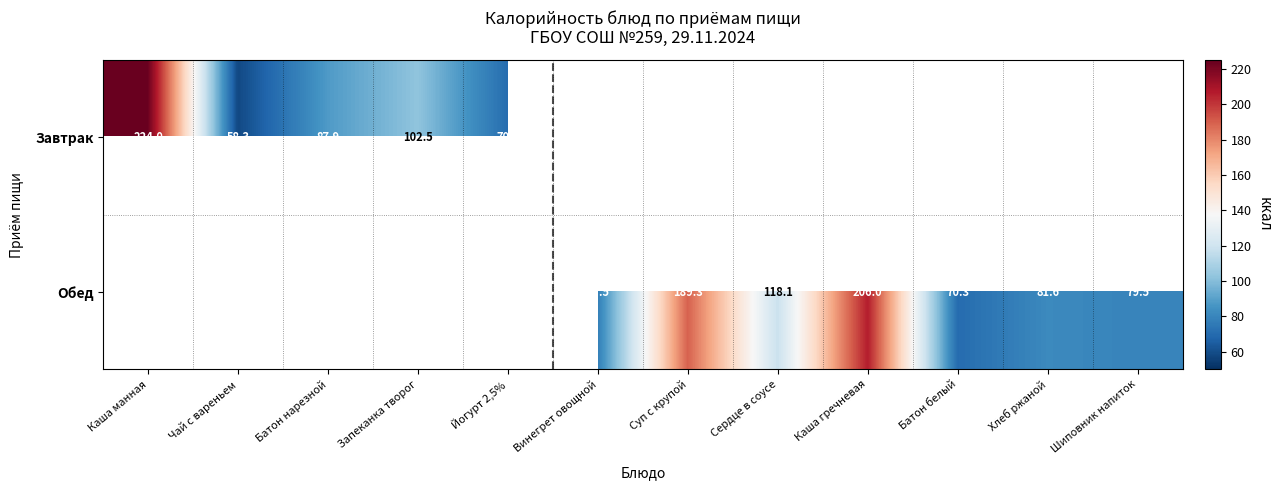

True or false: Завтрак has a value of 70.6 at Йогурт 2,5%.

True